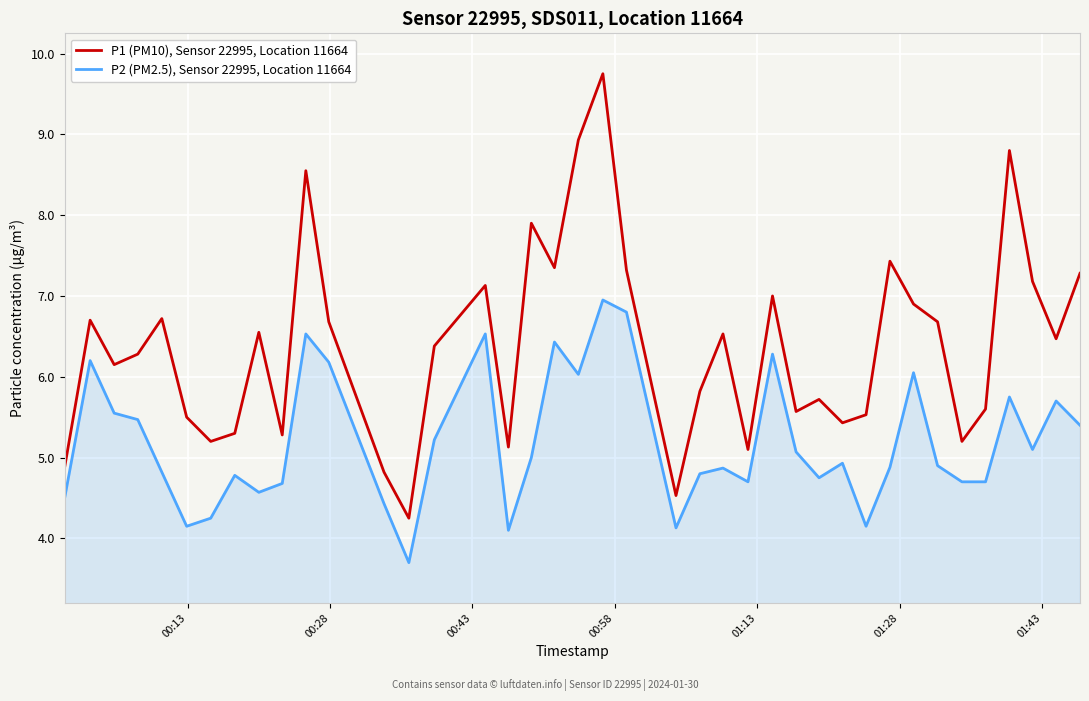

What is the difference between the maximum and minimum values in the P1 (PM10), Sensor 22995, Location 11664 series?

5.5